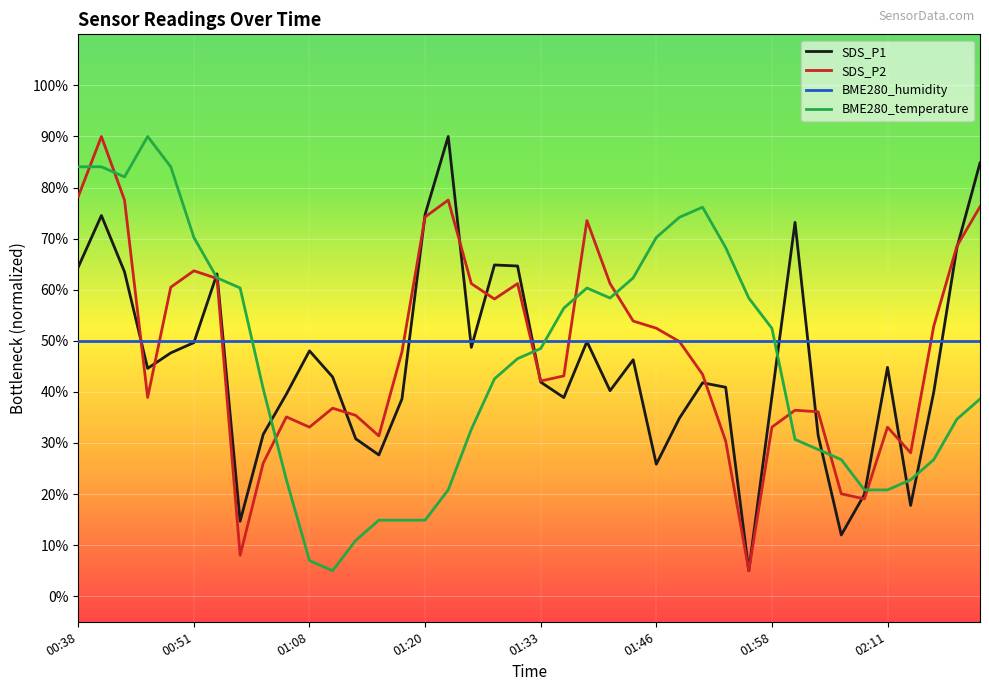

What is the difference between the second highest and second lowest values in the SDS_P2 series?

70.2